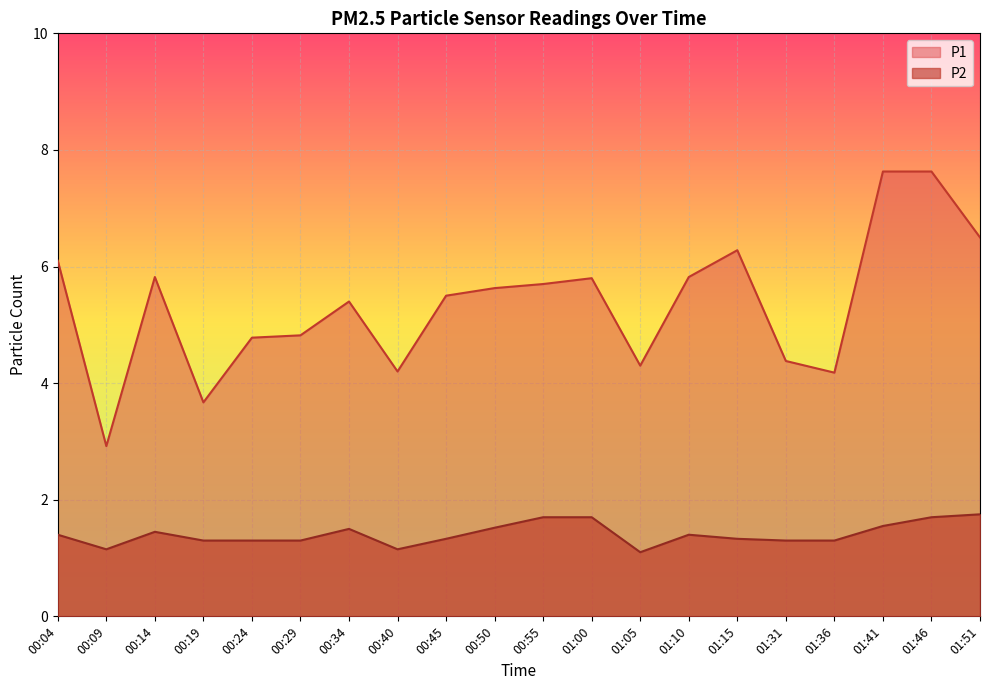

What is the difference between the maximum and minimum values in the P2 series?

0.6